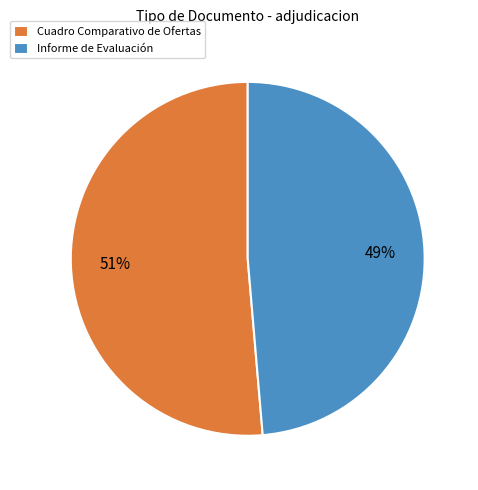

True or false: Informe de Evaluación accounts for 49% of the total.

True